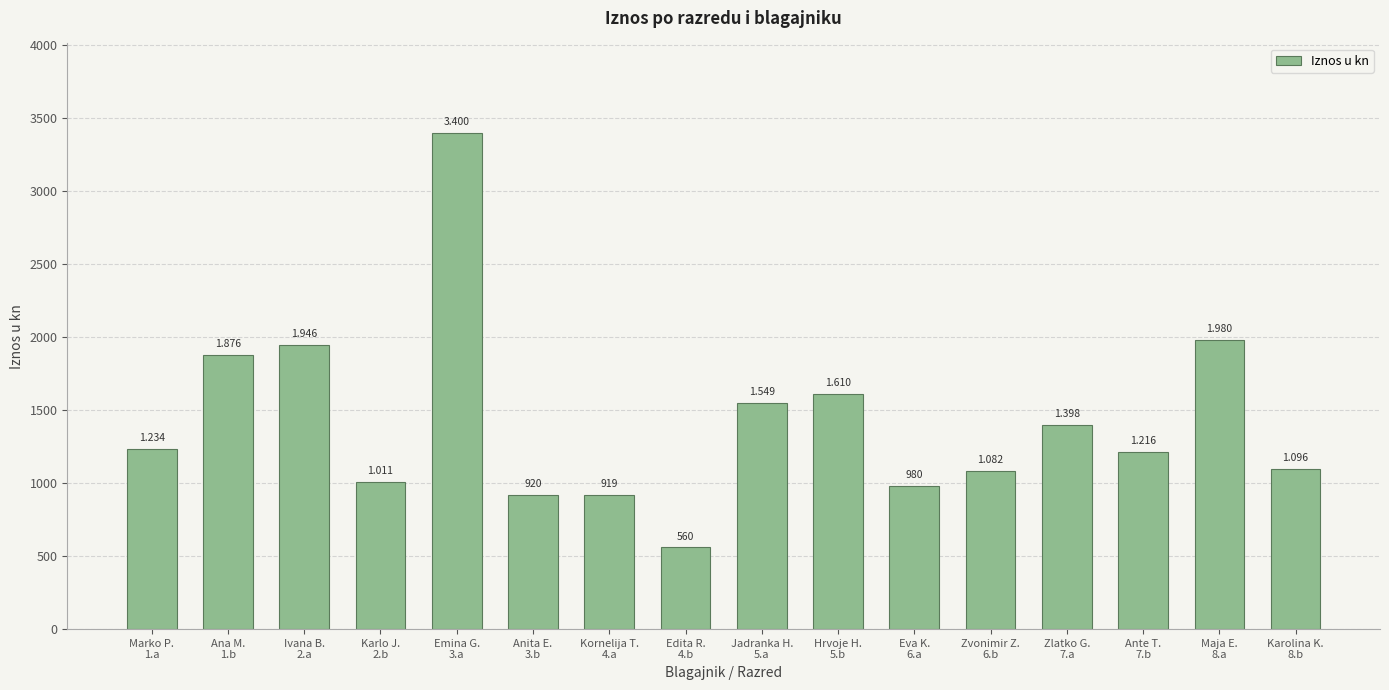

How many bars are there in total?

16